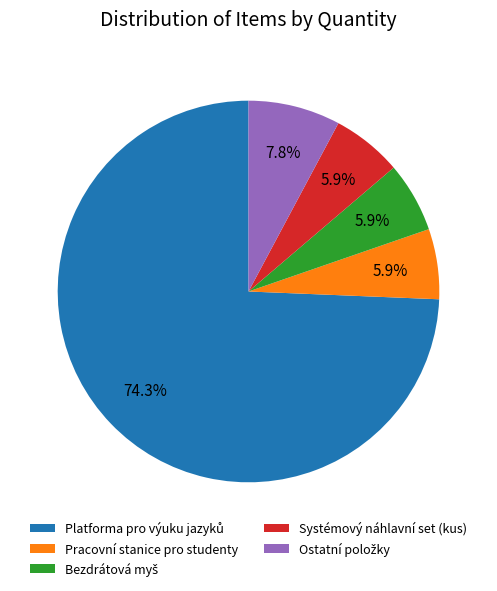

How many segments does this pie chart have?

5